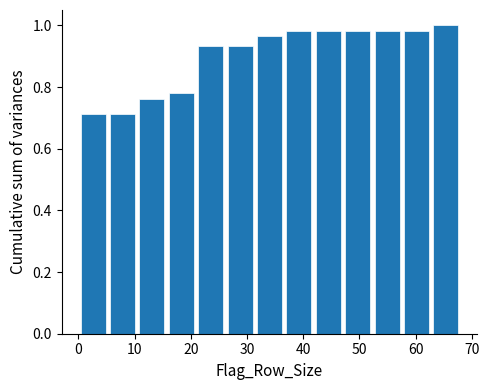

Reading left to right, list every bar in this chart as the range it spans on the x-axis followed by its height. Neither the bar edges nor the heights are printed on the chart, so give them approximately, as read against the axes.

0 to 5: 0.72
5 to 10: 0.72
10 to 16: 0.76
16 to 21: 0.78
21 to 26: 0.94
26 to 31: 0.94
31 to 37: 0.96
37 to 42: 0.98
42 to 47: 0.98
47 to 52: 0.98
52 to 58: 0.98
58 to 63: 0.98
63 to 68: 1.00